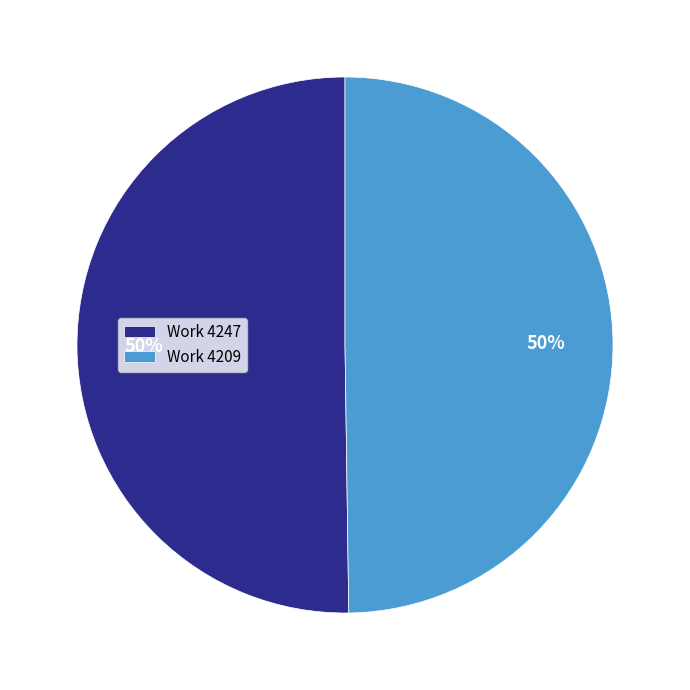

Combined, do Work 4247 and Work 4209 account for over 50%?

Yes